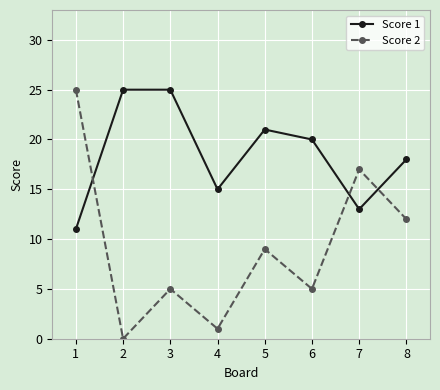

True or false: Score 2 has more than 2 interior local peaks.

True